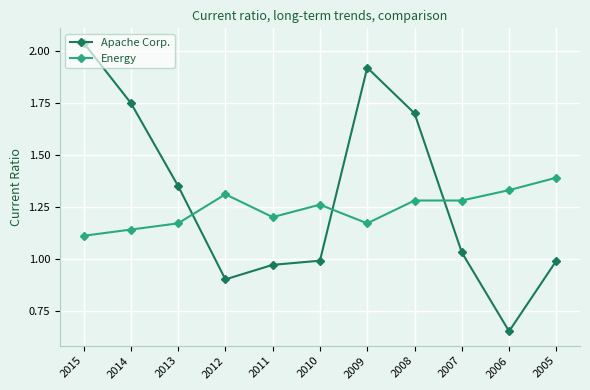

How many values in the Apache Corp. series exceed 1?

6